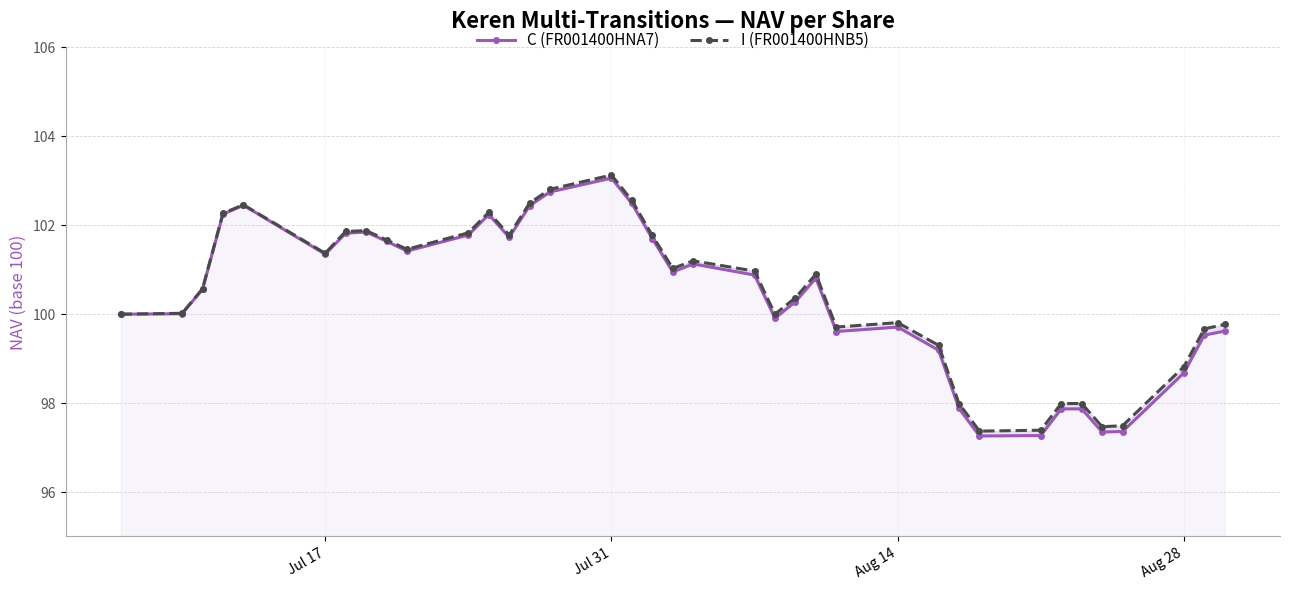

The I (FR001400HNB5) series shows 101.4 at Jul 17. True or false?

True